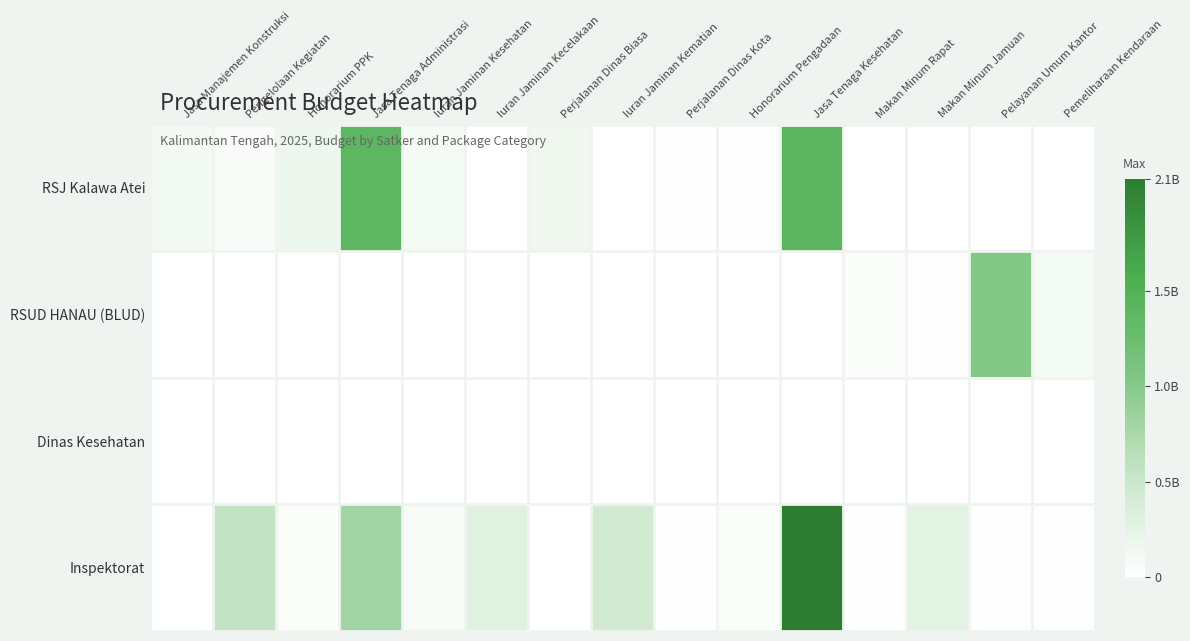

Reading left to right, transcribe all the data shown in this chart.

RSJ Kalawa Atei: Jasa Manajemen Konstruksi=109000000	Pengelolaan Kegiatan=66000000	Honorarium PPK=156480000	Jasa Tenaga Administrasi=1395360000	Iuran Jaminan Kesehatan=98774400	Iuran Jaminan Kecelakaan=5926464	Perjalanan Dinas Biasa=154704000	Iuran Jaminan Kematian=7408080	Perjalanan Dinas Kota=16800000	Honorarium Pengadaan=18240000	Jasa Tenaga Kesehatan=1426428048	Makan Minum Rapat=0	Makan Minum Jamuan=0	Pelayanan Umum Kantor=0	Pemeliharaan Kendaraan=0
RSUD HANAU (BLUD): Jasa Manajemen Konstruksi=0	Pengelolaan Kegiatan=0	Honorarium PPK=0	Jasa Tenaga Administrasi=0	Iuran Jaminan Kesehatan=0	Iuran Jaminan Kecelakaan=0	Perjalanan Dinas Biasa=0	Iuran Jaminan Kematian=0	Perjalanan Dinas Kota=0	Honorarium Pengadaan=0	Jasa Tenaga Kesehatan=0	Makan Minum Rapat=36000000	Makan Minum Jamuan=30000000	Pelayanan Umum Kantor=1020000000	Pemeliharaan Kendaraan=100000000
Dinas Kesehatan: Jasa Manajemen Konstruksi=0	Pengelolaan Kegiatan=0	Honorarium PPK=1224950	Jasa Tenaga Administrasi=0	Iuran Jaminan Kesehatan=0	Iuran Jaminan Kecelakaan=0	Perjalanan Dinas Biasa=0	Iuran Jaminan Kematian=0	Perjalanan Dinas Kota=0	Honorarium Pengadaan=0	Jasa Tenaga Kesehatan=0	Makan Minum Rapat=347750	Makan Minum Jamuan=898300	Pelayanan Umum Kantor=0	Pemeliharaan Kendaraan=0
Inspektorat: Jasa Manajemen Konstruksi=0	Pengelolaan Kegiatan=560000000	Honorarium PPK=33600000	Jasa Tenaga Administrasi=800000000	Iuran Jaminan Kesehatan=75000000	Iuran Jaminan Kecelakaan=290440000	Perjalanan Dinas Biasa=6400000	Iuran Jaminan Kematian=425000000	Perjalanan Dinas Kota=20000000	Honorarium Pengadaan=48047000	Jasa Tenaga Kesehatan=2090000000	Makan Minum Rapat=18900000	Makan Minum Jamuan=270000000	Pelayanan Umum Kantor=20000000	Pemeliharaan Kendaraan=15000000